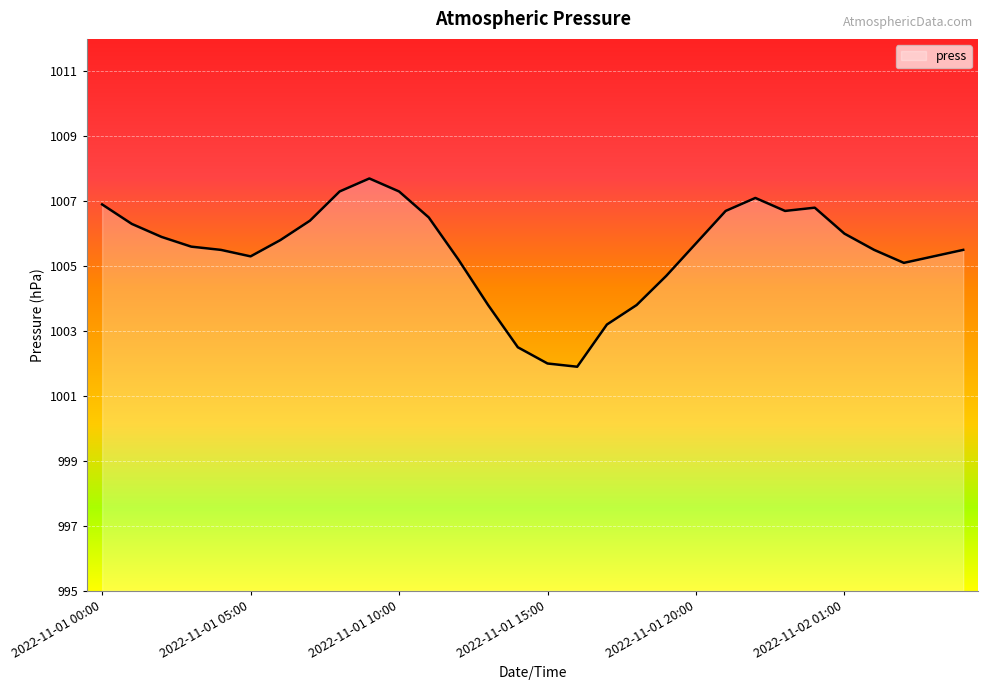

How many categories are shown in the chart?

30